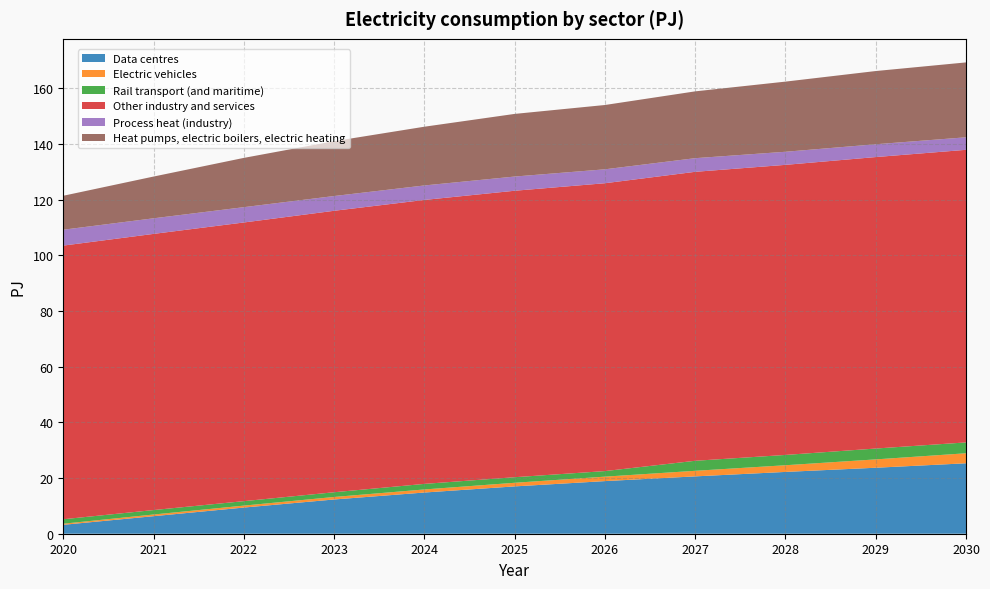

Reading left to right, extract all data points from this chart.

Data centres: 2020=3.2	2021=6.3	2022=9.4	2023=12.3	2024=14.8	2025=17.0	2026=18.9	2027=20.6	2028=22.2	2029=23.7	2030=25.3
Electric vehicles: 2020=0.4	2021=0.6	2022=0.7	2023=0.9	2024=1.1	2025=1.3	2026=1.6	2027=2.0	2028=2.4	2029=3.0	2030=3.6
Rail transport (and maritime): 2020=1.6	2021=1.6	2022=1.6	2023=1.7	2024=2.0	2025=2.0	2026=2.0	2027=3.6	2028=3.7	2029=3.9	2030=3.9
Other industry and services: 2020=98.3	2021=99.2	2022=100.1	2023=101.1	2024=102.0	2025=102.9	2026=103.4	2027=103.8	2028=104.2	2029=104.7	2030=105.1
Process heat (industry): 2020=5.7	2021=5.6	2022=5.5	2023=5.3	2024=5.2	2025=5.1	2026=5.0	2027=4.9	2028=4.7	2029=4.6	2030=4.5
Heat pumps, electric boilers, electric heating: 2020=12.2	2021=15.0	2022=17.7	2023=19.7	2024=21.1	2025=22.5	2026=23.1	2027=24.0	2028=25.2	2029=26.3	2030=26.9